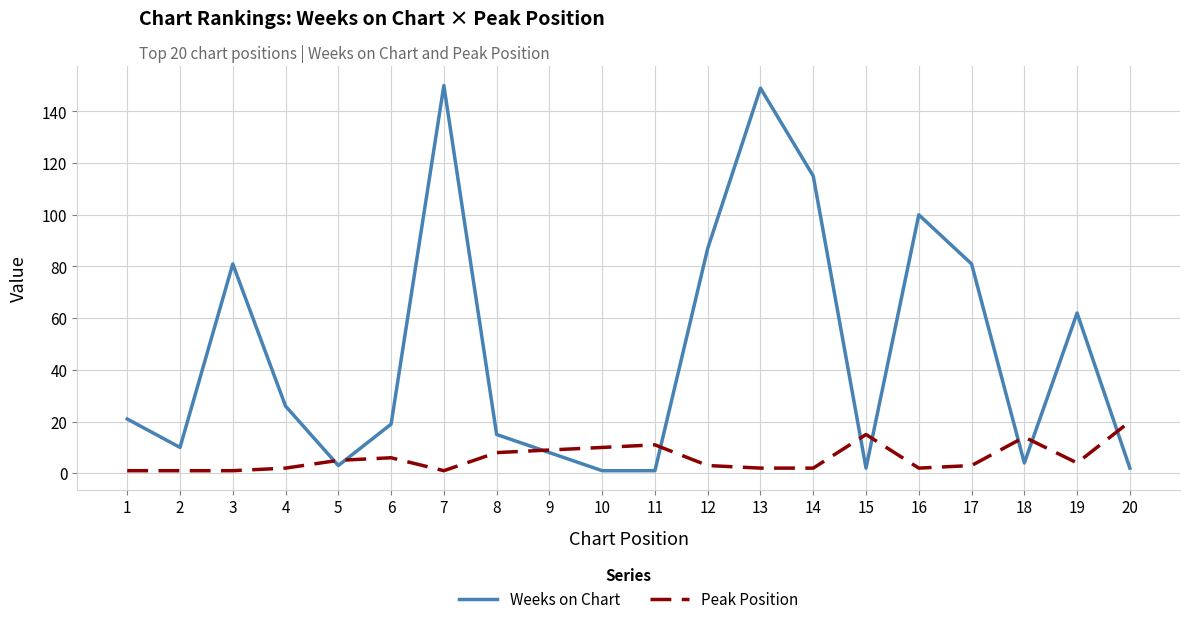

At 13, list the series in order from largest to smallest.

Weeks on Chart, Peak Position